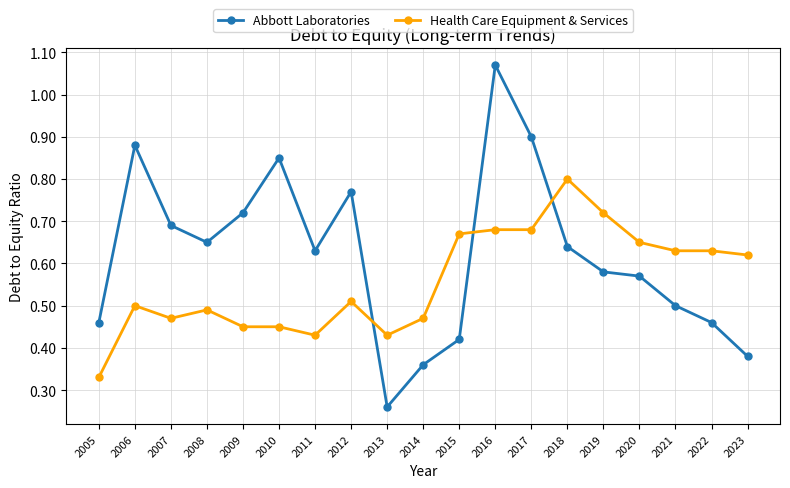

Which series has the largest total across all categories?

Abbott Laboratories